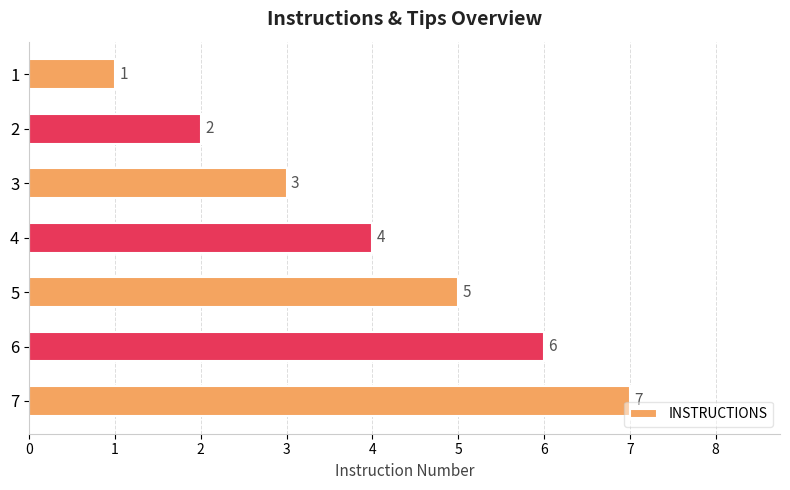

What is the difference between the maximum and minimum values?

6